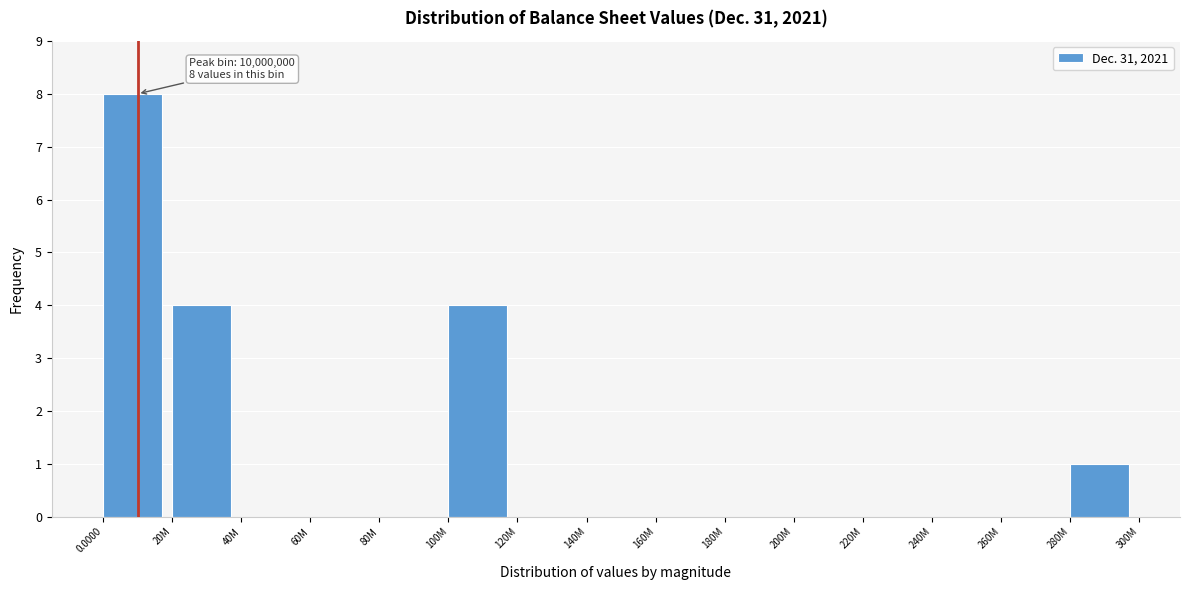

Reading left to right, extract all data points from this chart.

0.0000=8	20M=4	40M=0	60M=0	80M=0	100M=4	120M=0	140M=0	160M=0	180M=0	200M=0	220M=0	240M=0	260M=0	280M=1